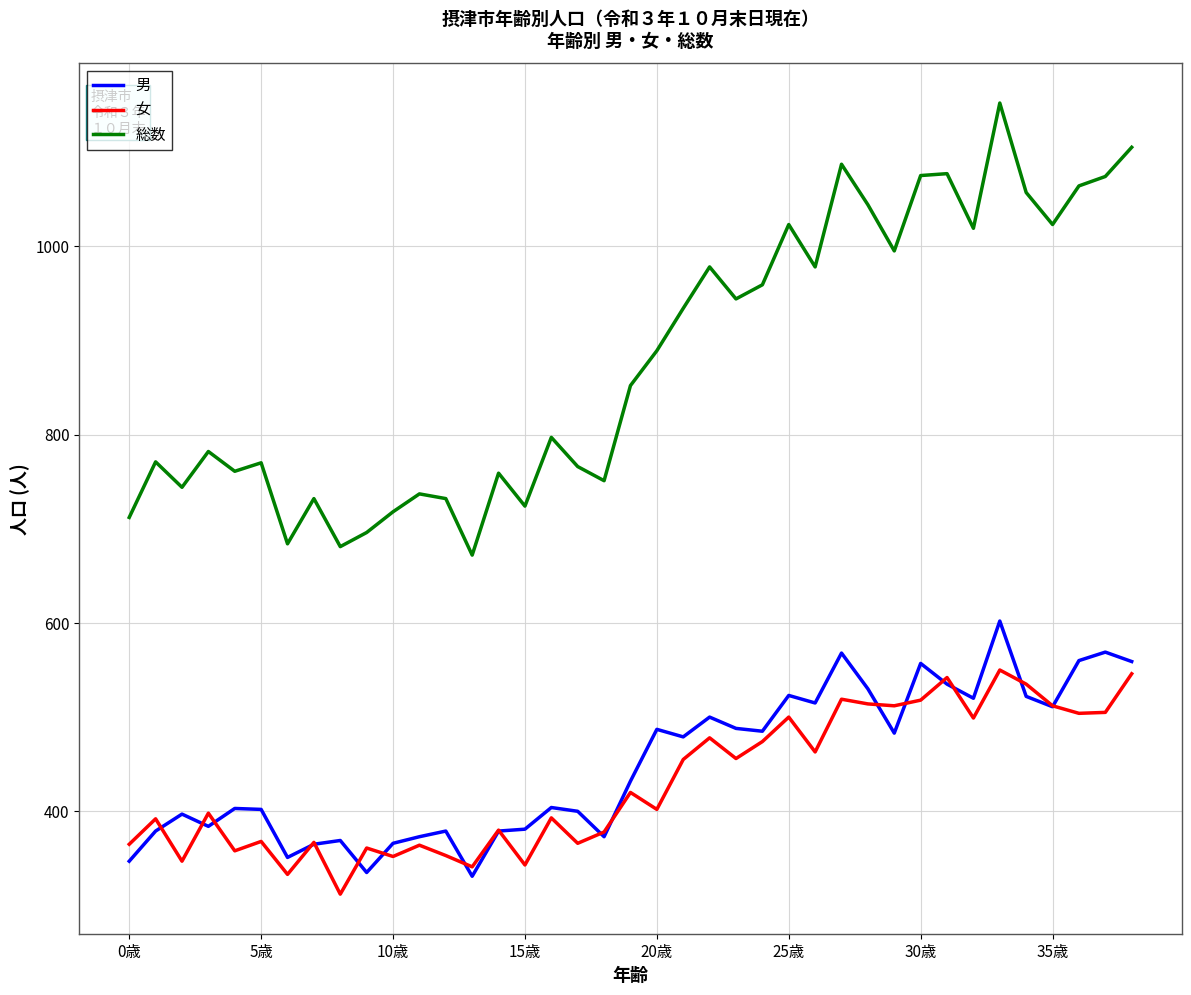

Rank the series by their maximum value, from lowest to highest.

女, 男, 総数